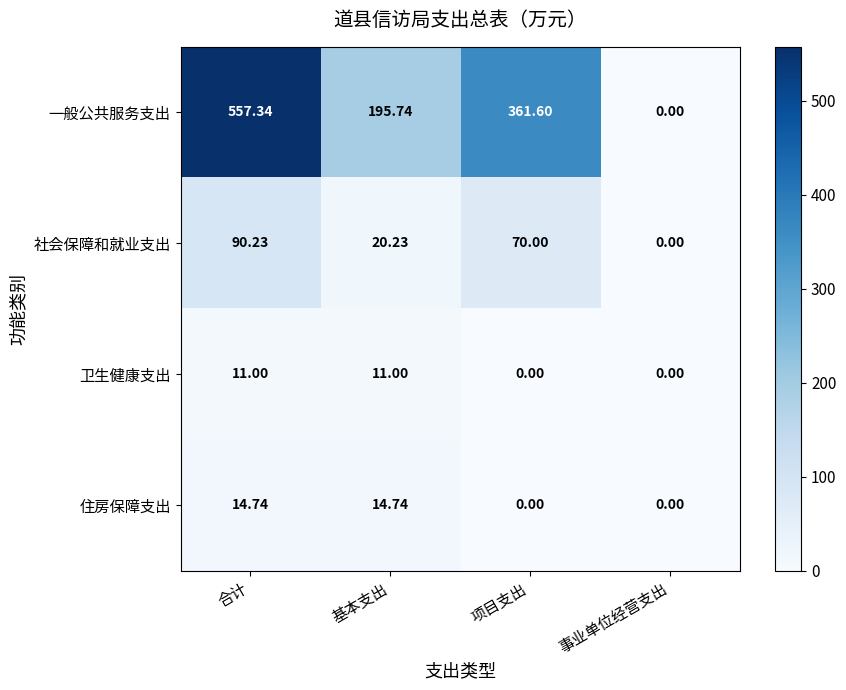

How many data points does each series have?

4